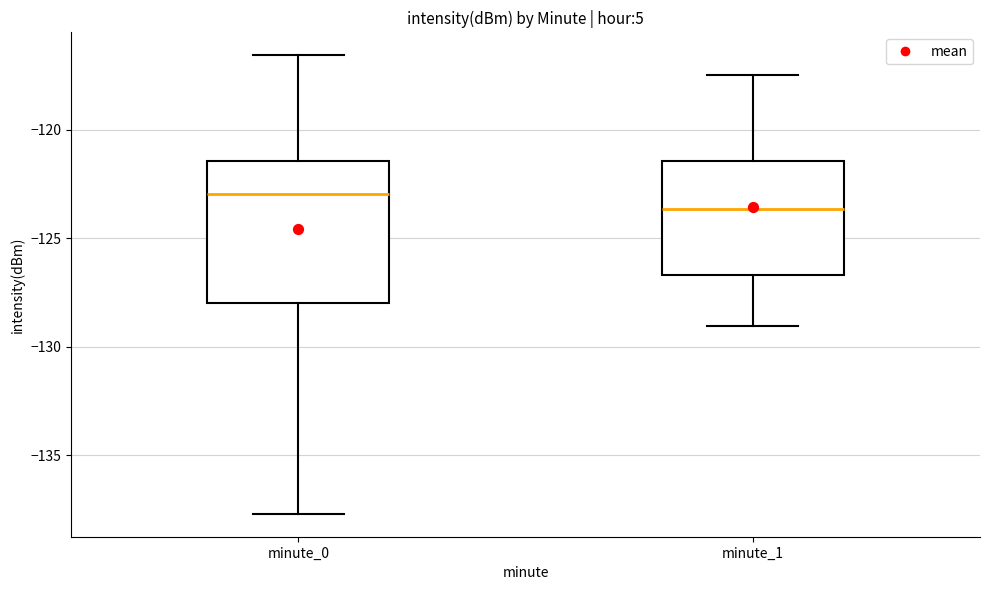

Reading left to right, read every box against the y-axis: the position of its median line, the range the box covers, and the ends of its whiskers. The values are not printed on the chart, so give them approximately, as read against the axis.

minute_0: median -123.0, box -128.0 to -121.5, whiskers -137.5 to -116.5
minute_1: median -123.5, box -126.5 to -121.5, whiskers -129.0 to -117.5